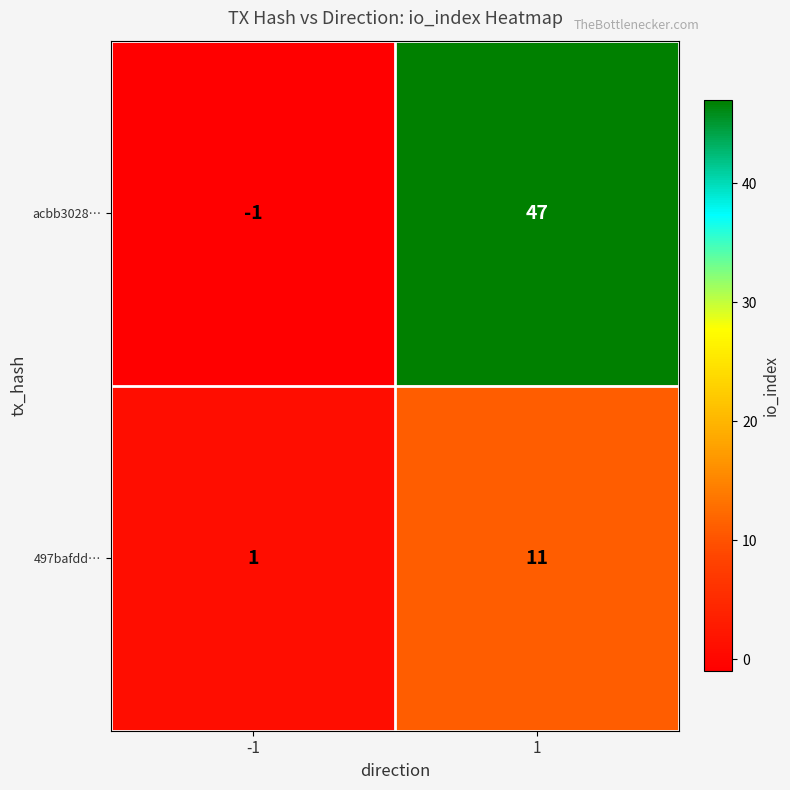

At 1, list the series in order from smallest to largest.

497bafdd…, acbb3028…